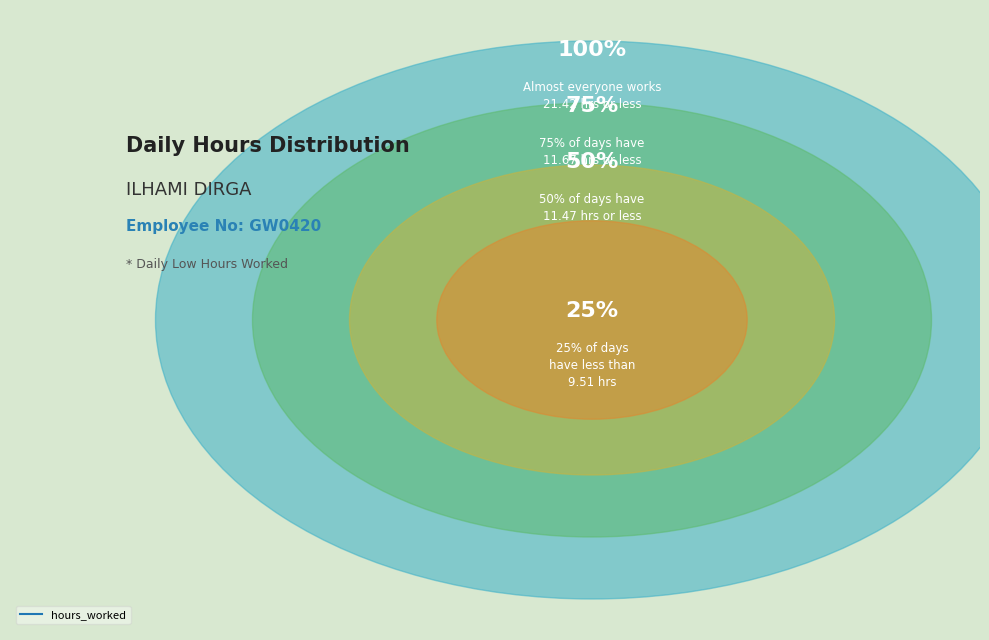

Is there a majority slice in this chart?

No